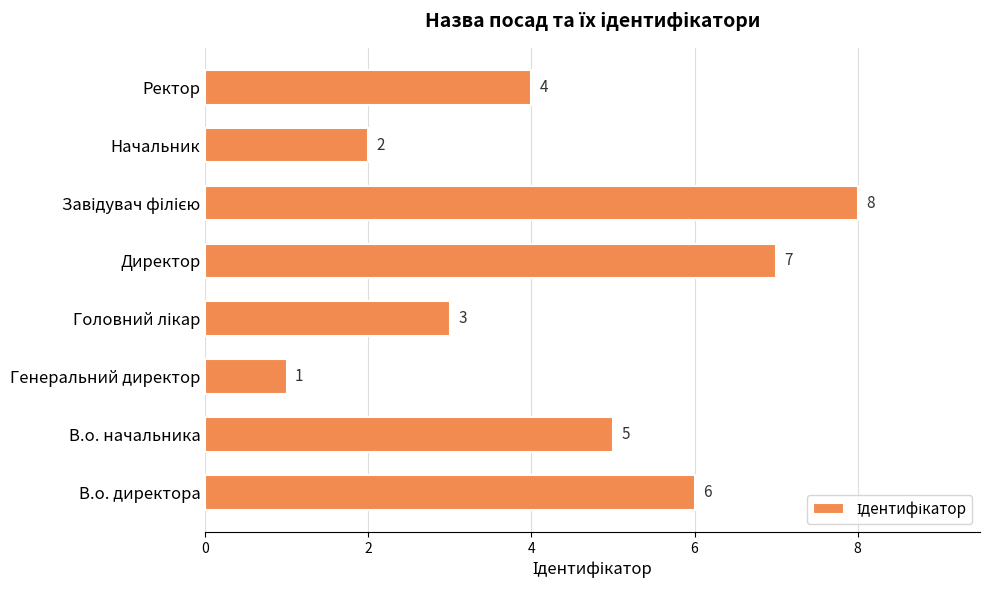

What is the maximum value shown in the chart?

8